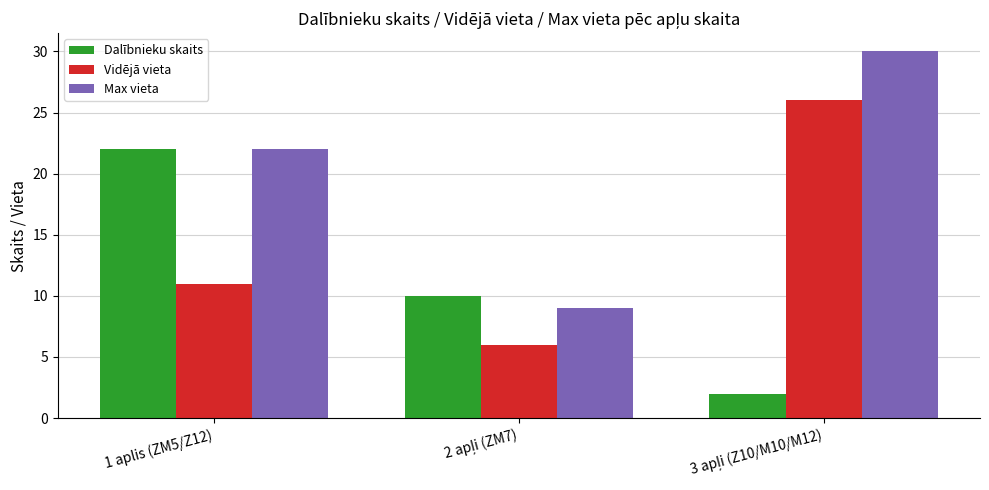

What is the average value of the Max vieta series?

20